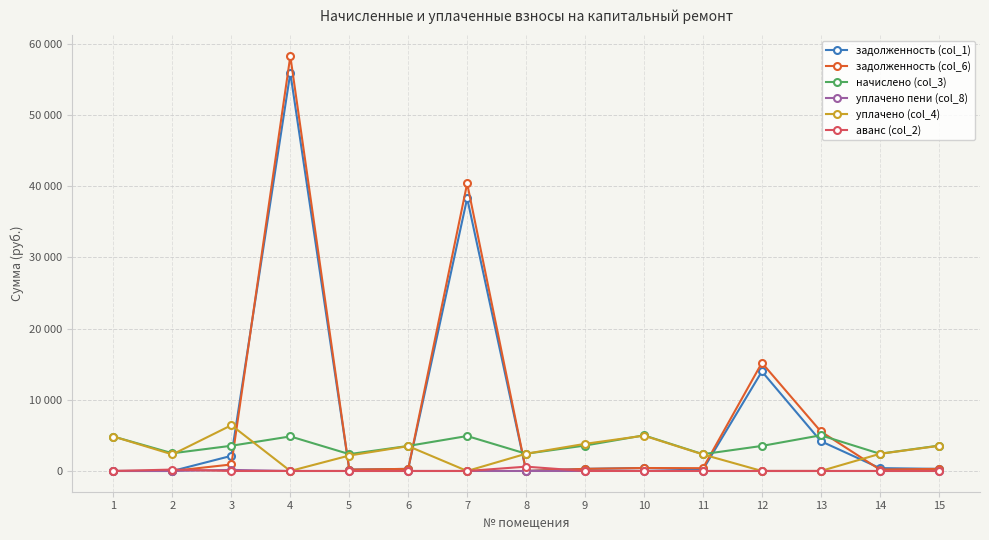

Where is задолженность (col_1) nearest to the value 27941?

7